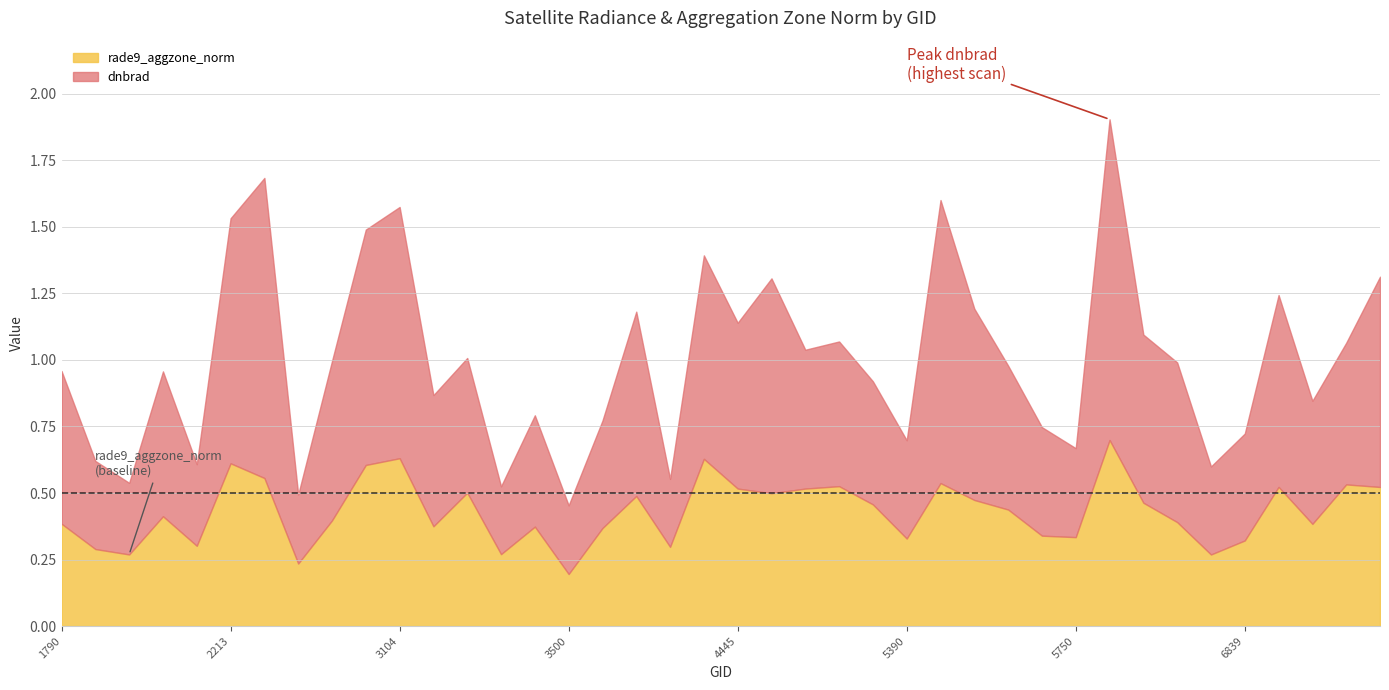

Which series changed the most between 20 and 29?

dnbrad